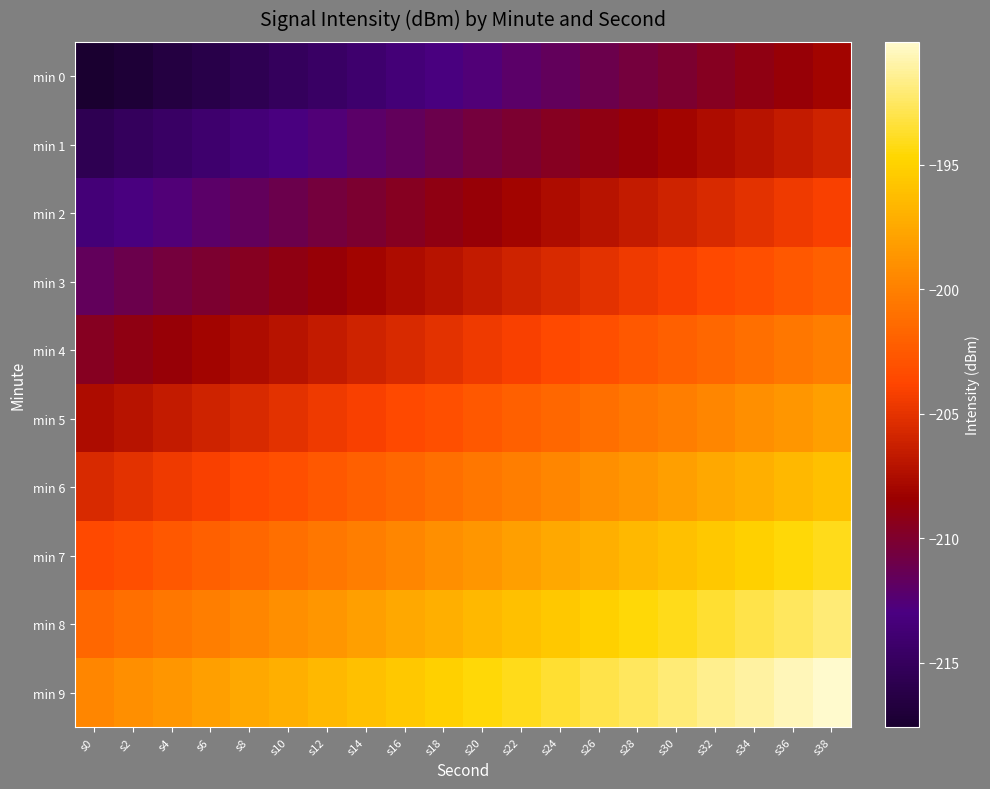

Which series has the largest total across all categories?

min 9